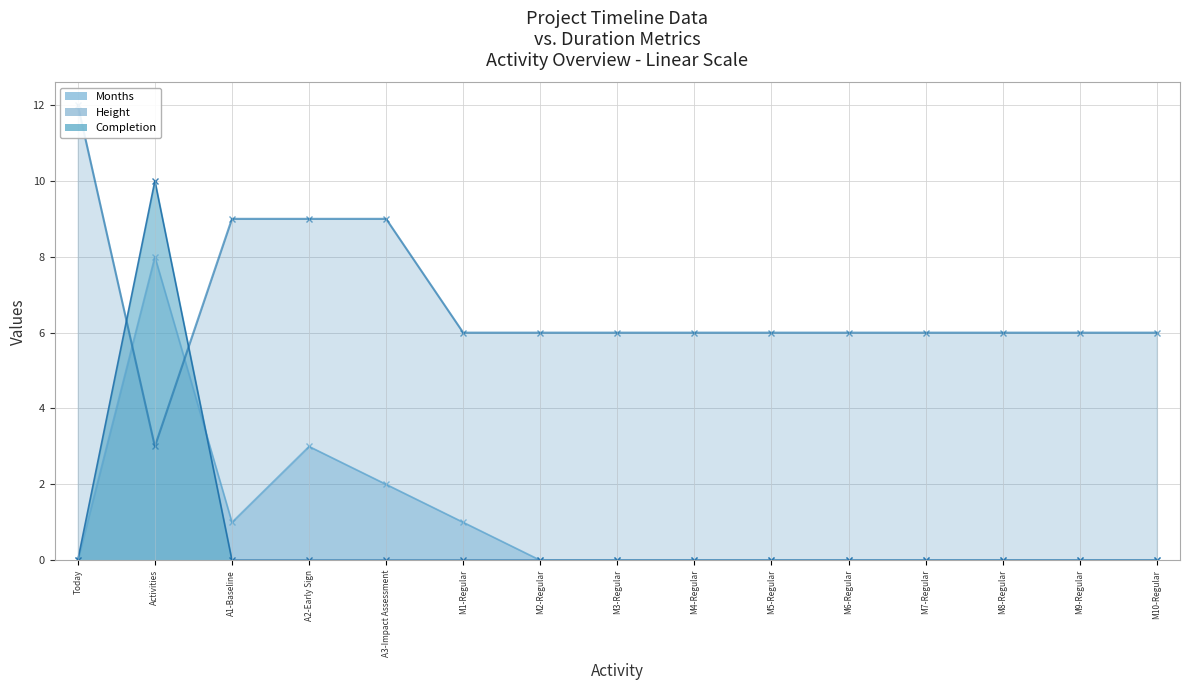

Is it true that Completion equals 0 at Today?

True